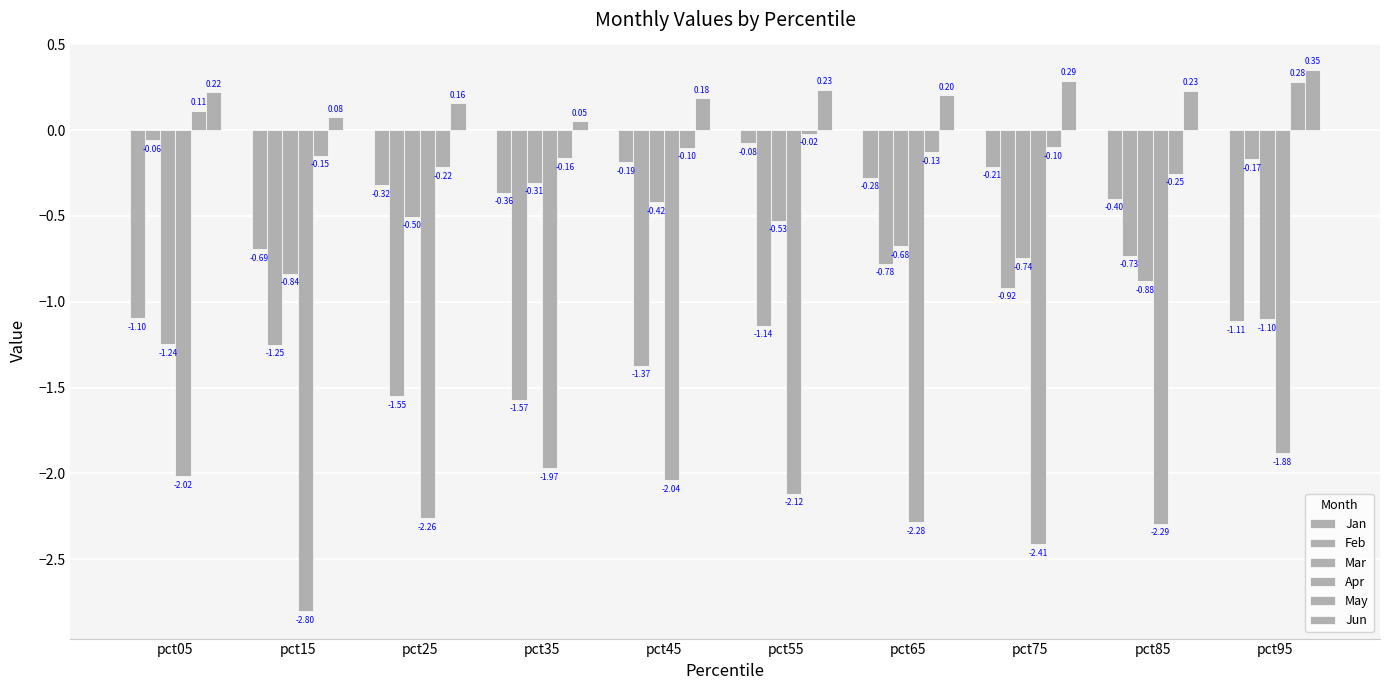

What is the maximum value for May?

0.3